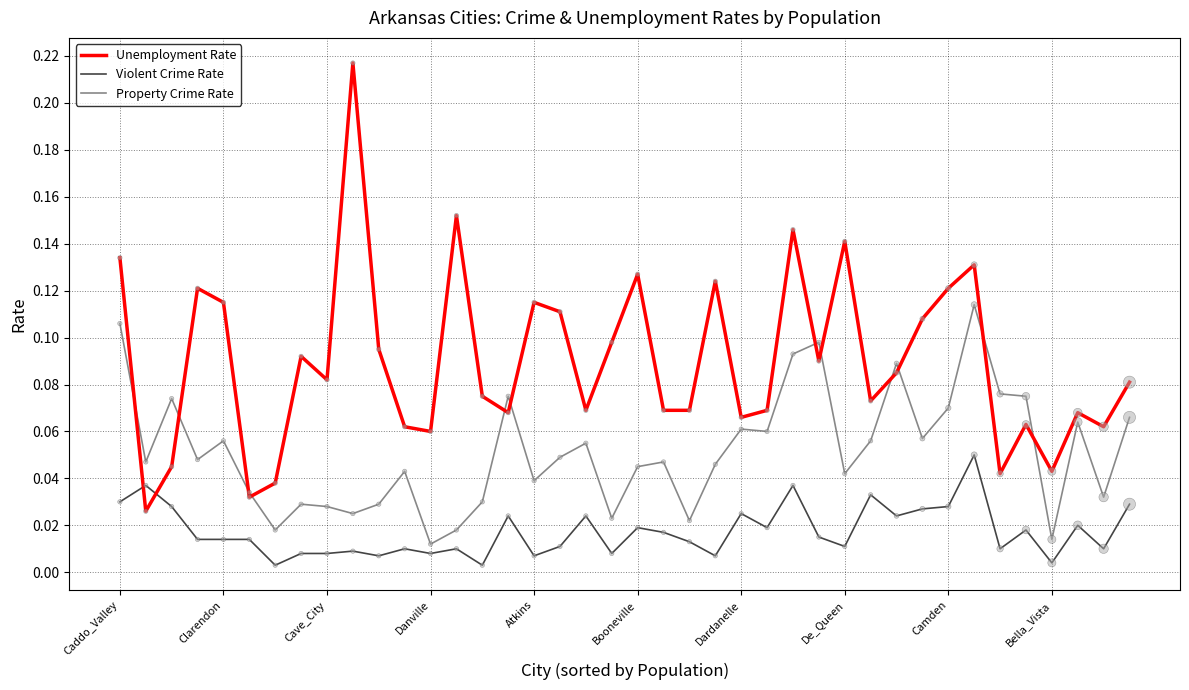

At how many categories does at least one series exceed 0?

40